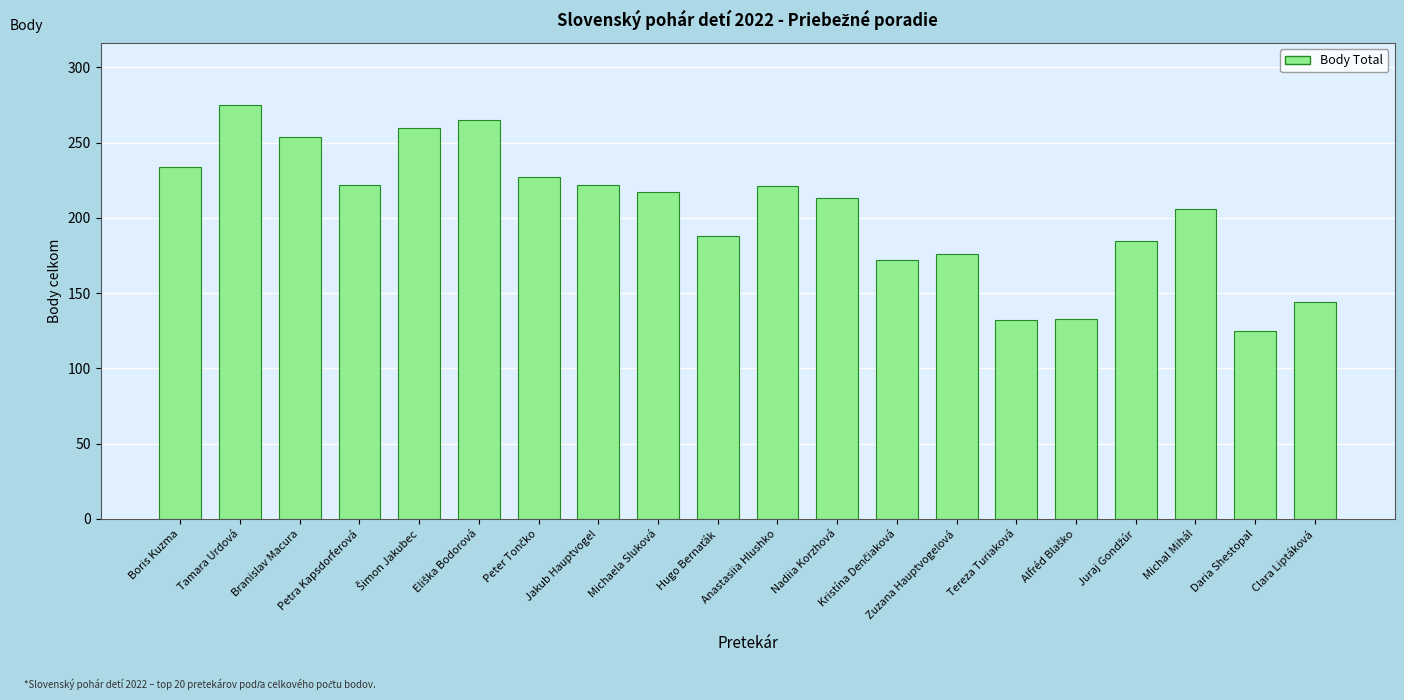

What is the difference between the second highest and second lowest values?

133